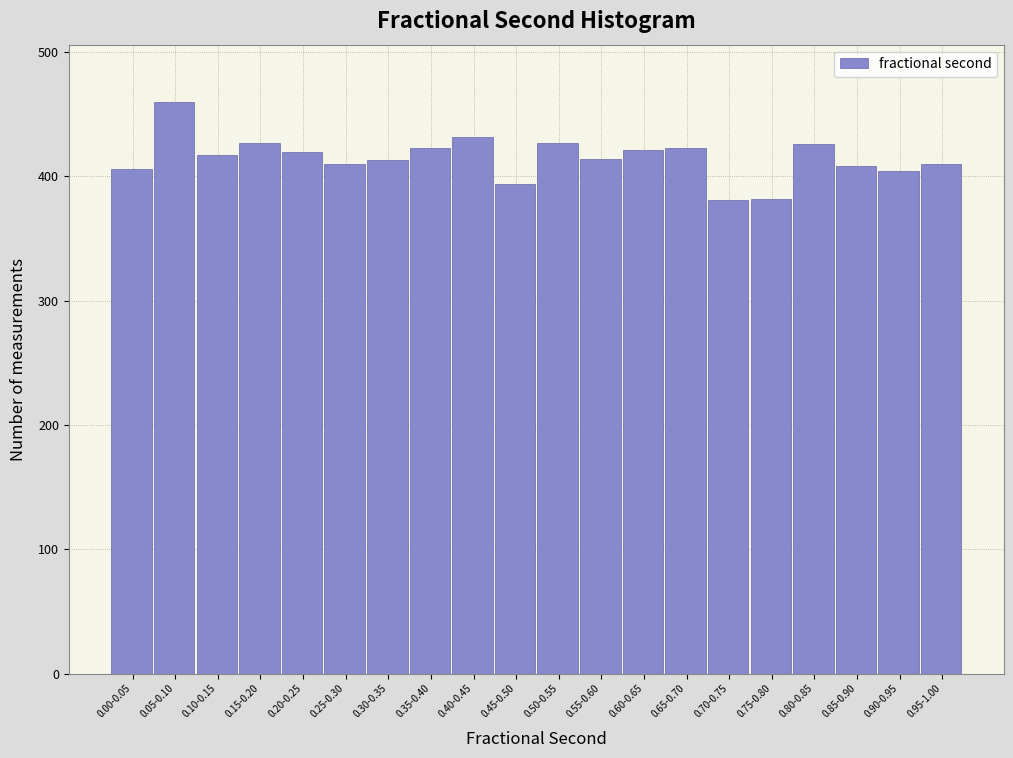

What is the ratio of the value at 0.90-0.95 to the value at 0.85-0.90?

1.0